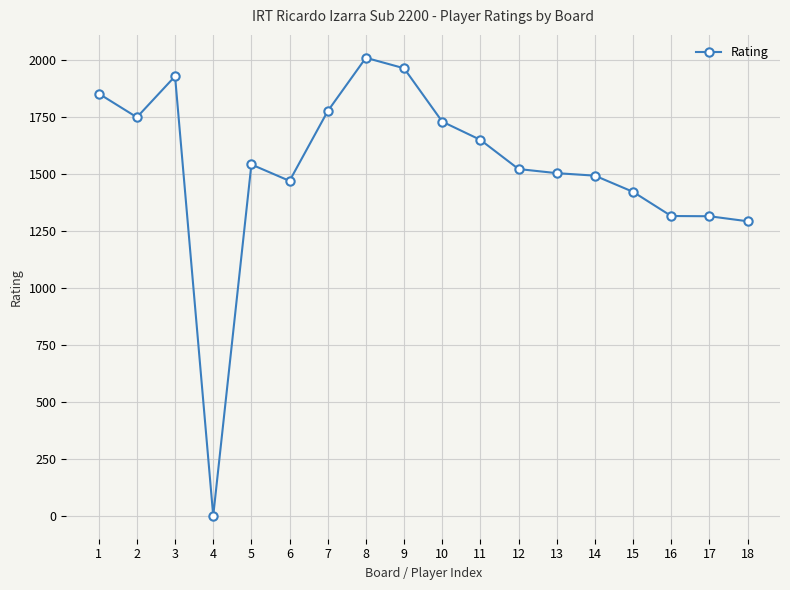

Is this an area chart (filled region under the line)?

No